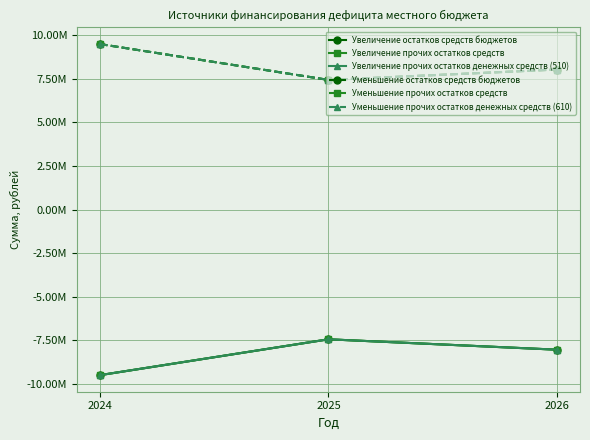

At how many categories does at least one series exceed 1371020?

3